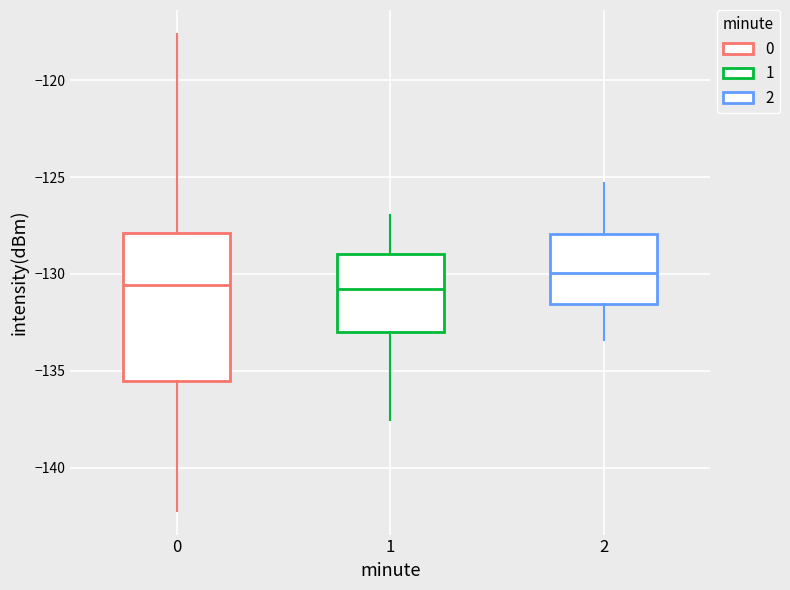

Where does the upper whisker of the box at x = 2 end on the y-axis? The values are not printed on the chart, so give them approximately, as read against the axis.

-125.5